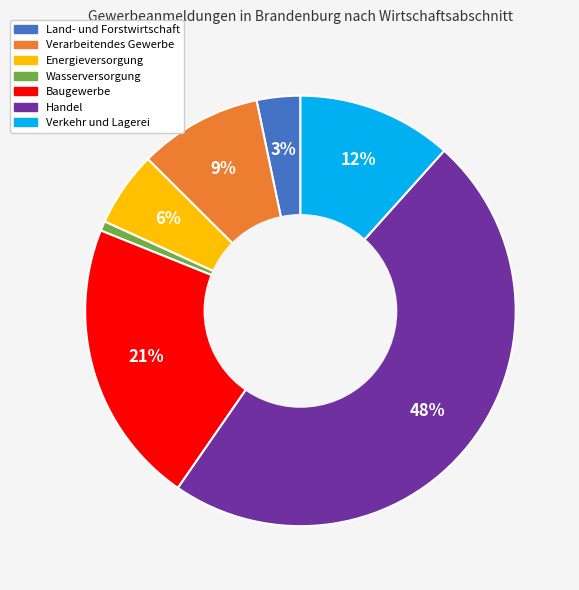

Rank the categories by value from lowest to highest.

Wasserversorgung, Land- und Forstwirtschaft, Energieversorgung, Verarbeitendes Gewerbe, Verkehr und Lagerei, Baugewerbe, Handel